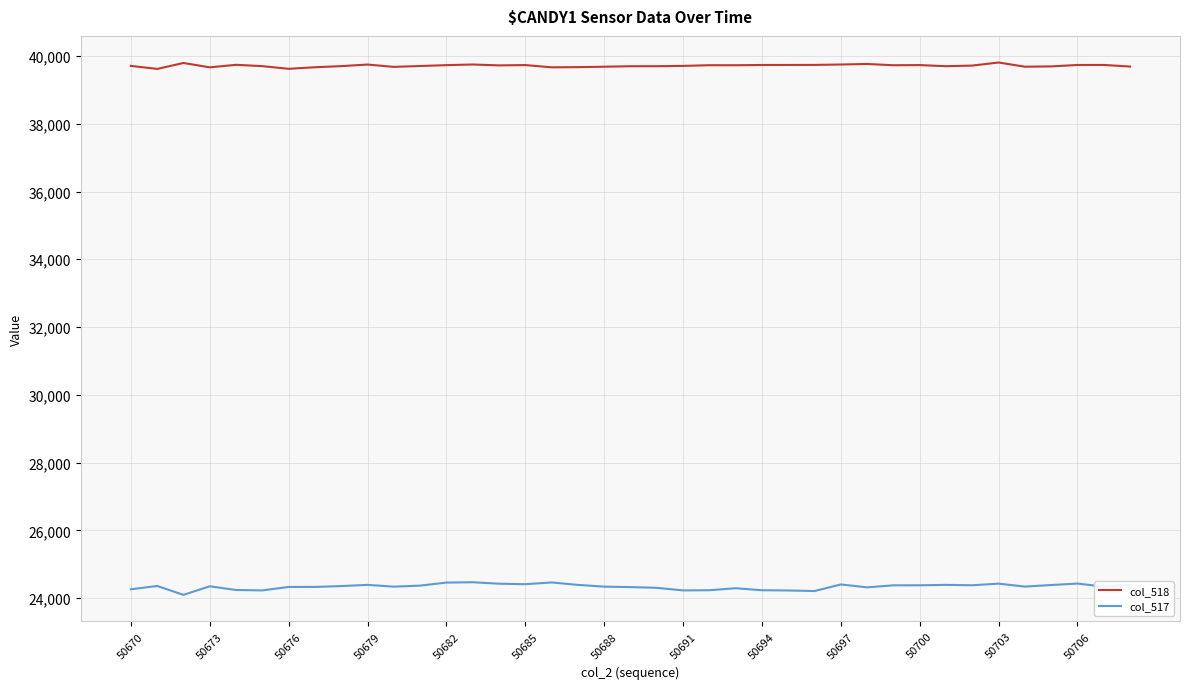

Rank the series by their average value, from lowest to highest.

col_517, col_518